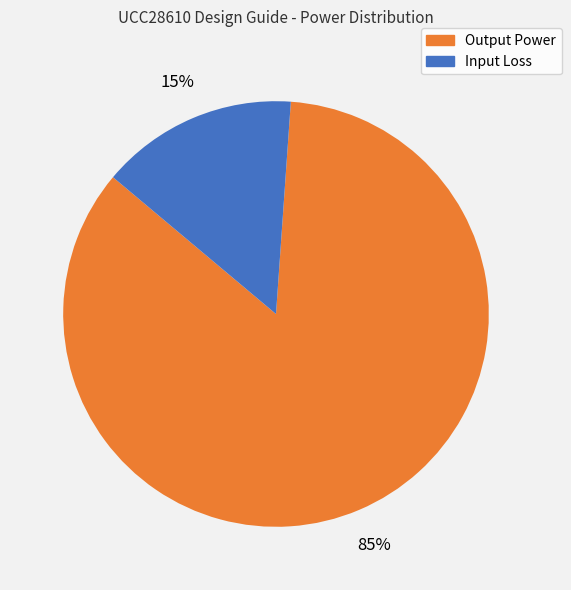

Count the number of slices in the pie.

2